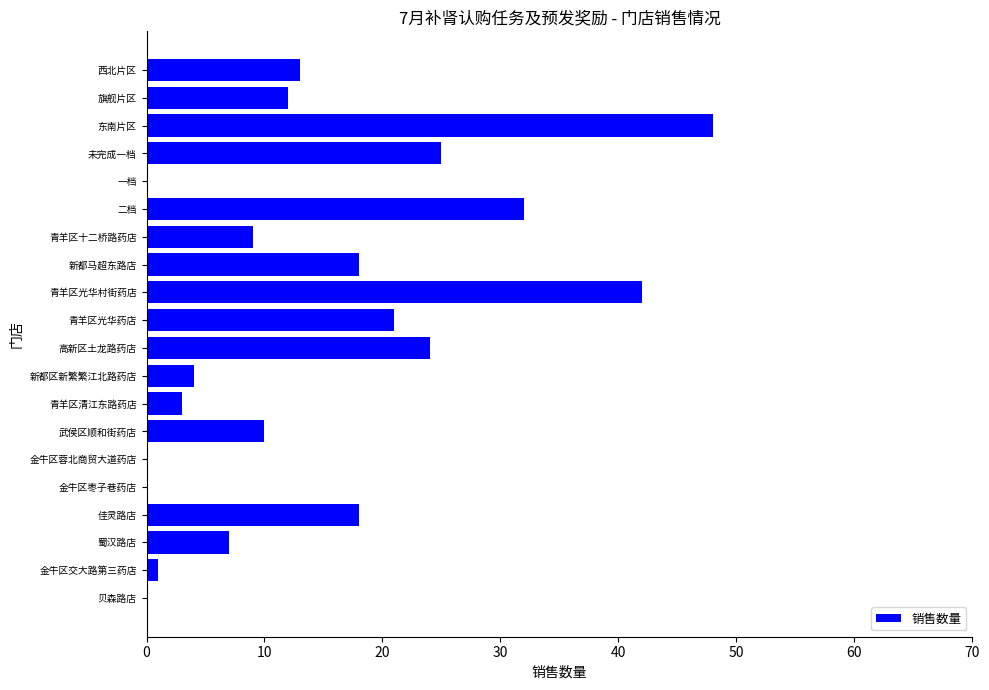

What is the sum of all values?

287